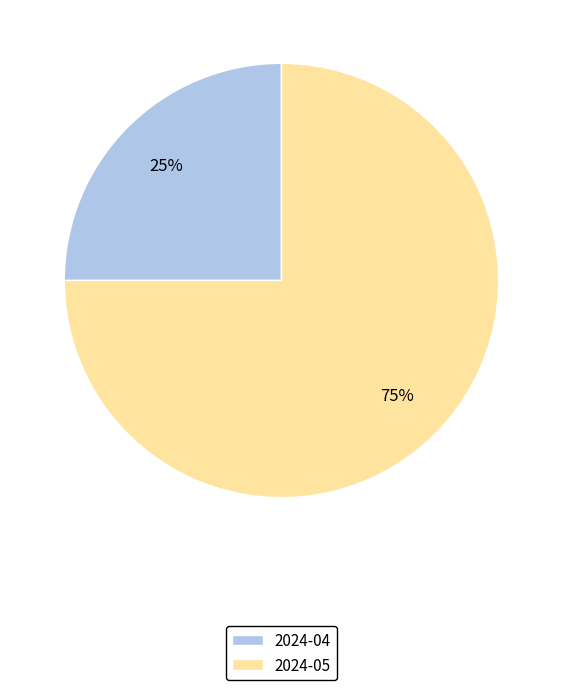

How many slices are in this pie chart?

2